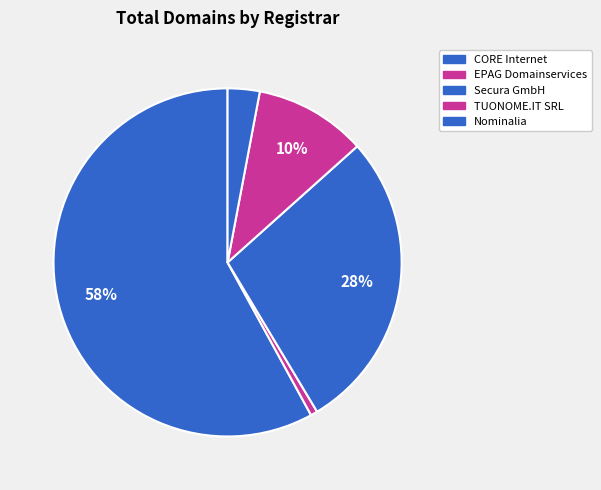

Rank the categories by value from lowest to highest.

EPAG Domainservices, Nominalia, TUONOME.IT SRL, Secura GmbH, CORE Internet